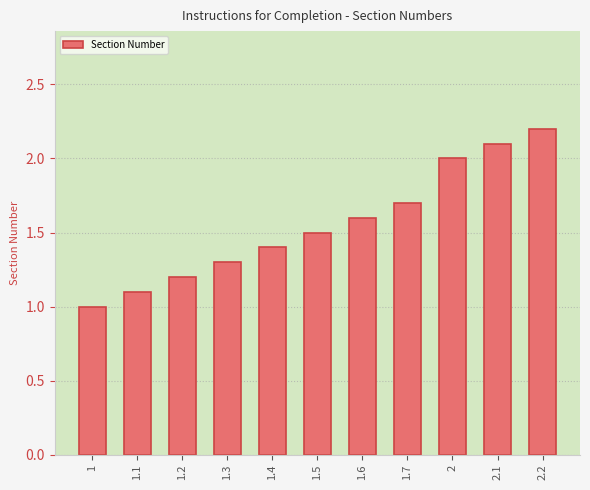

How many values exceed 1?

10